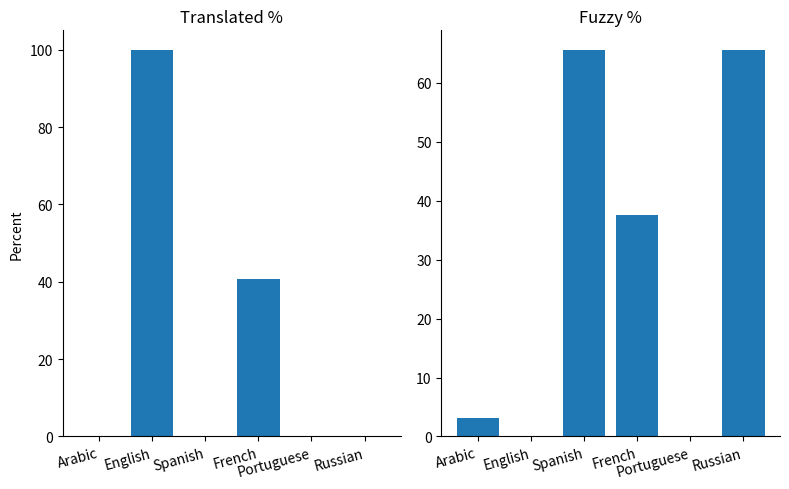

Which category has the highest value across all series?

English